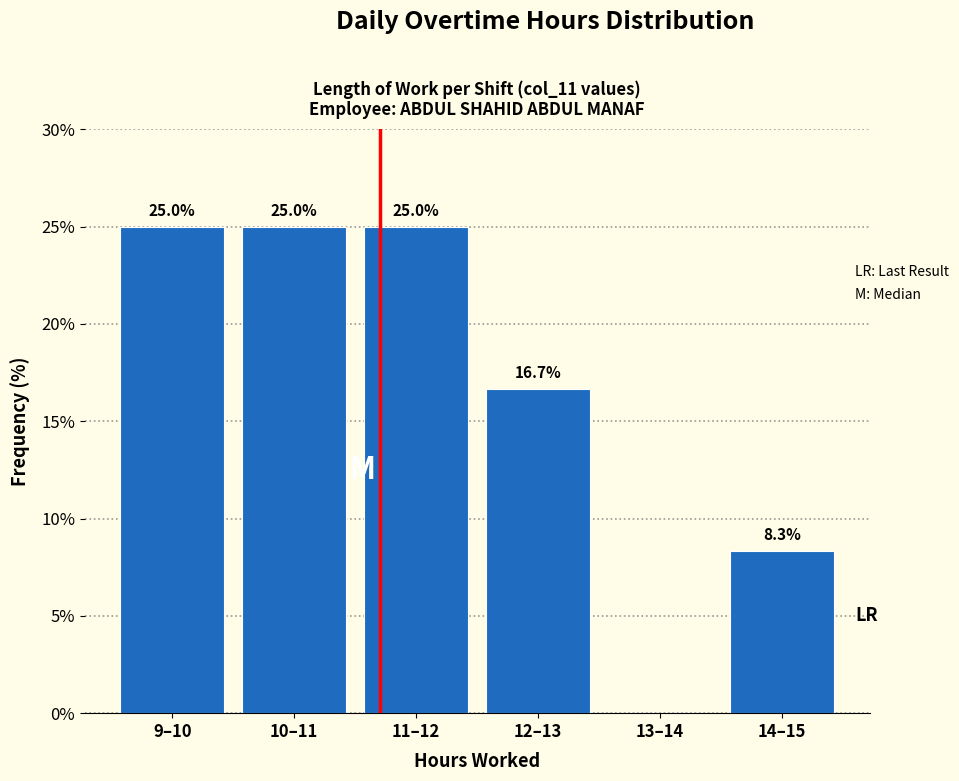

Reading left to right, list all the values displayed in this chart.

9–10=25.0	10–11=25.0	11–12=25.0	12–13=16.7	13–14=0.0	14–15=8.3